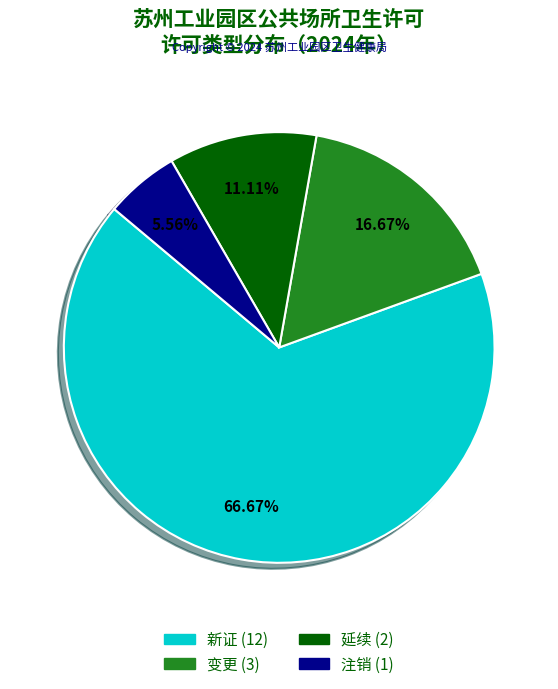

To the nearest percent, what is the combined percentage of 新证 and 变更?

83%